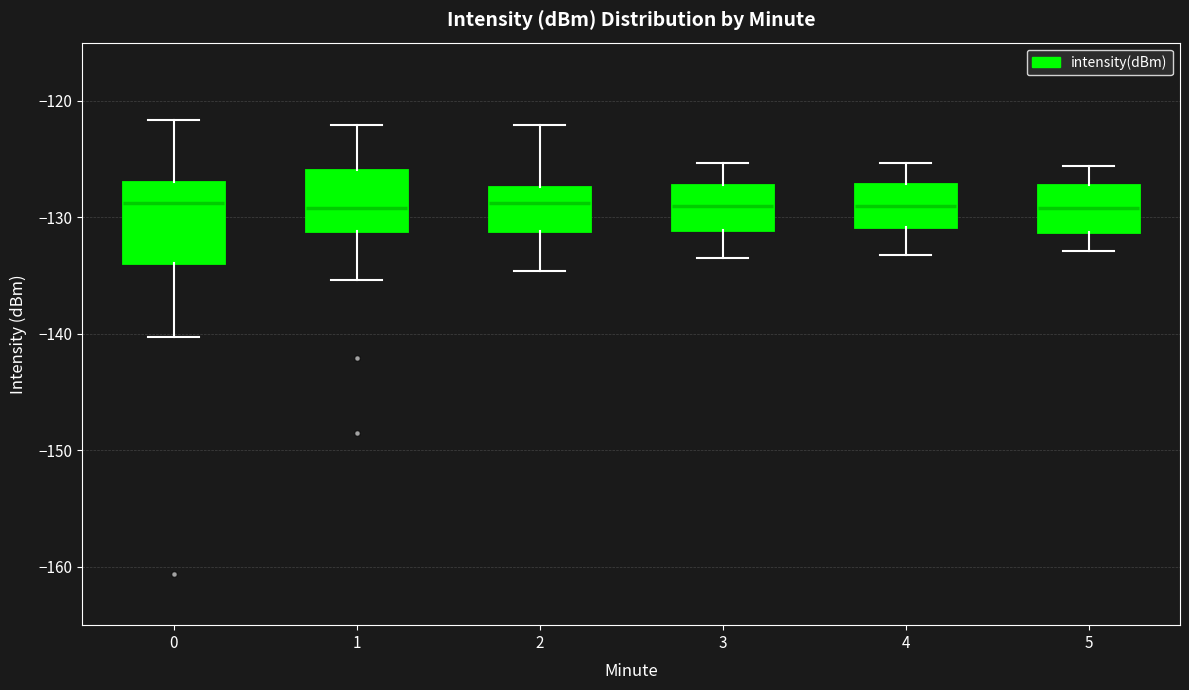

Reading left to right, transcribe this box plot: for each box, give where its median line is, the range the box spans, and where its two whiskers end, as read against the y-axis. The values are not printed on the chart, so give them approximately, as read against the axis.

0: median -129, box -134 to -127, whiskers -140 to -122
1: median -129, box -131 to -126, whiskers -135 to -122
2: median -129, box -131 to -127, whiskers -135 to -122
3: median -129, box -131 to -127, whiskers -133 to -125
4: median -129, box -131 to -127, whiskers -133 to -125
5: median -129, box -131 to -127, whiskers -133 to -126